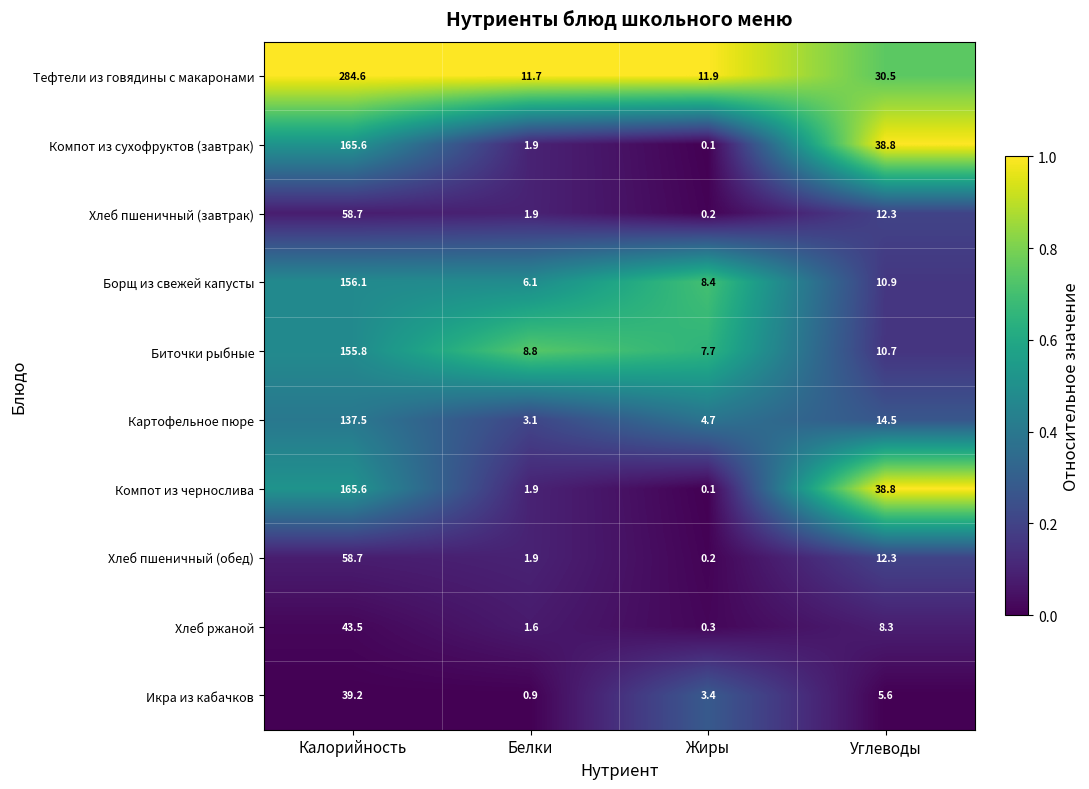

At which category is the sum across all series the highest?

Калорийность